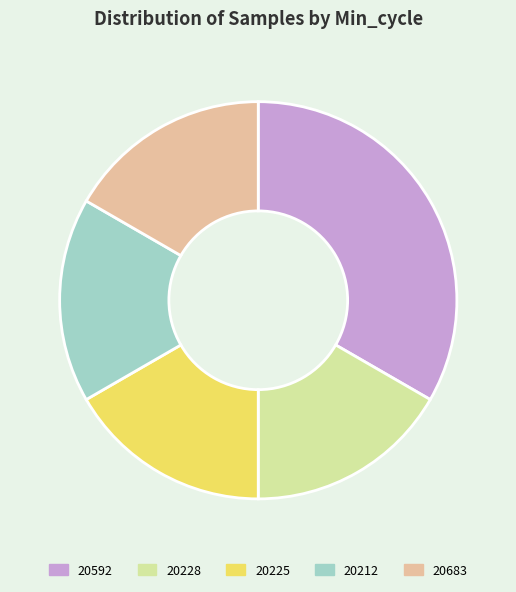

Is 20212 the majority of the pie?

No